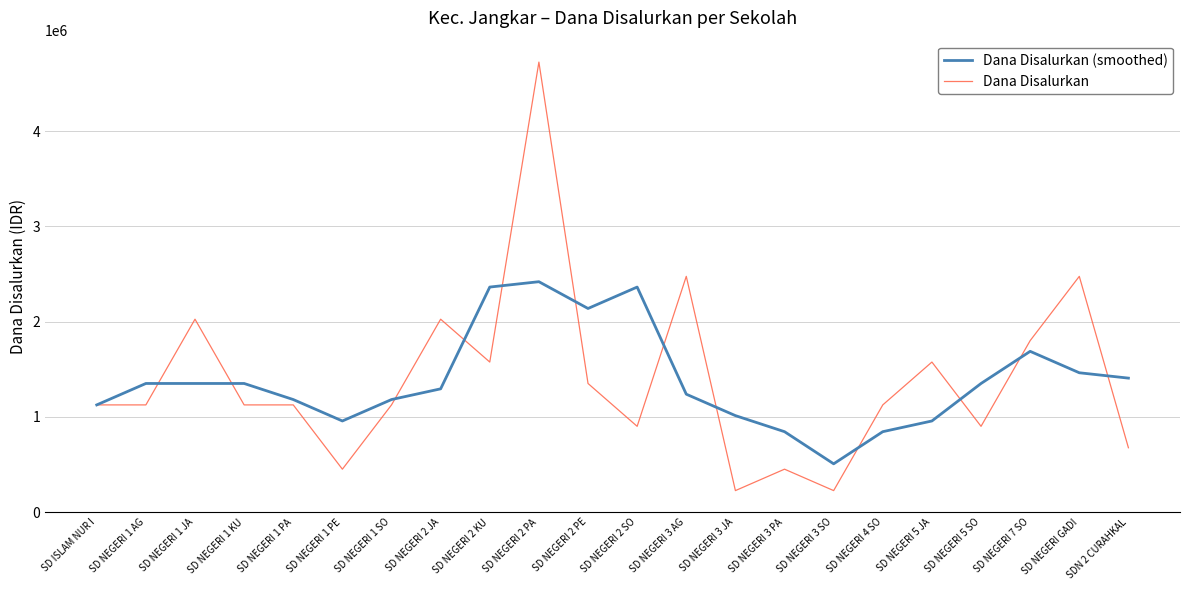

Which category has the highest value in the Dana Disalurkan series?

SD NEGERI 2 PA